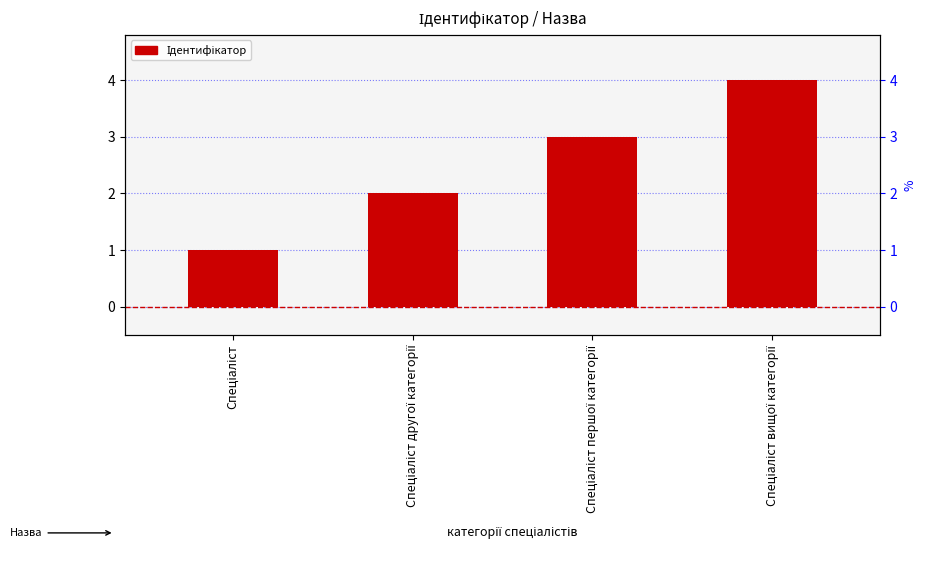

Does the chart contain stacked bars?

No